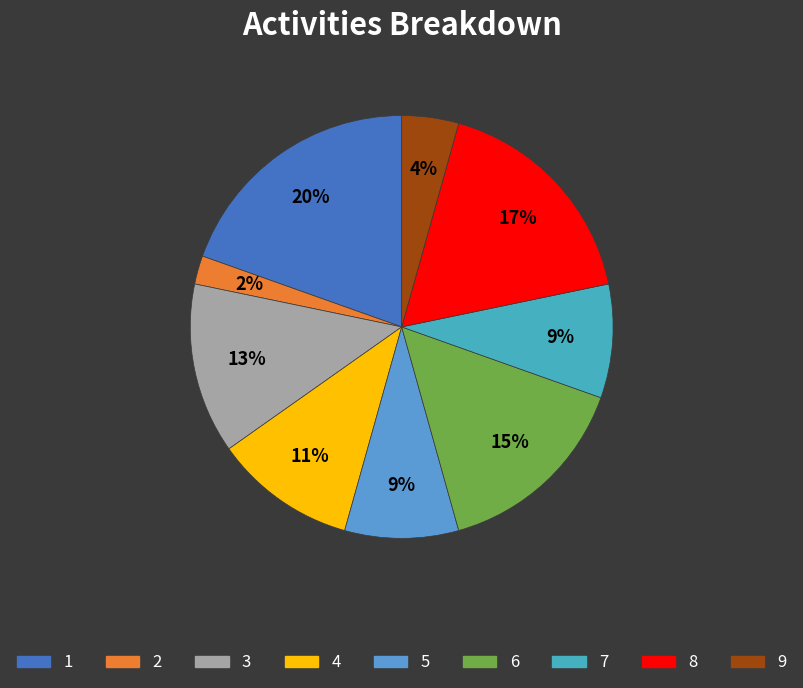

How much of the chart is everything except 8?

82.6%